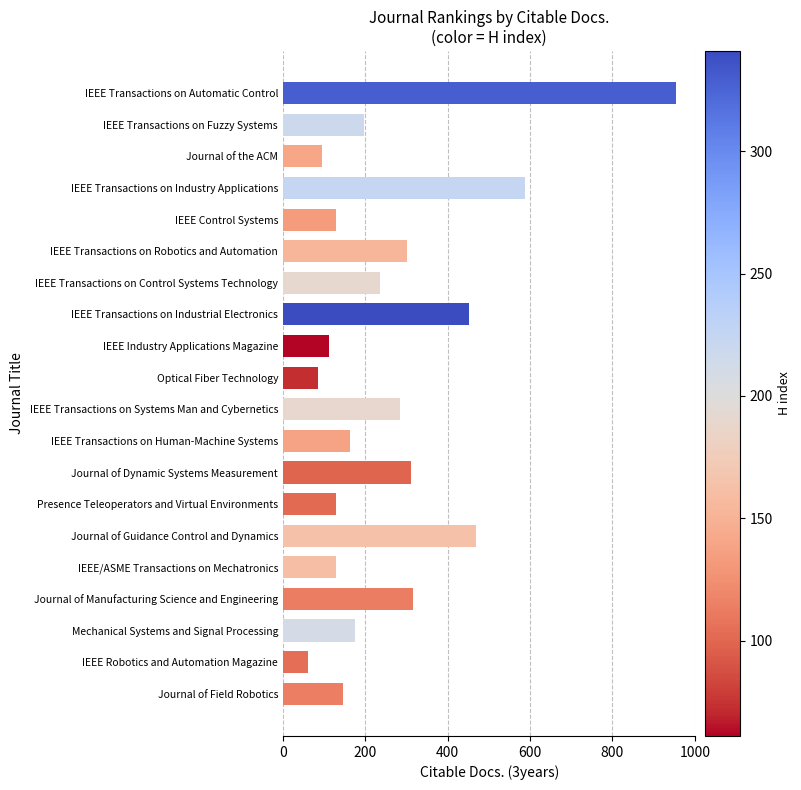

Does the chart contain stacked bars?

No